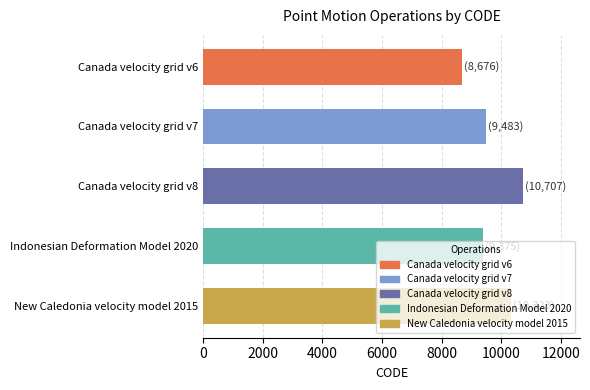

What is the minimum value shown in the chart?

8676